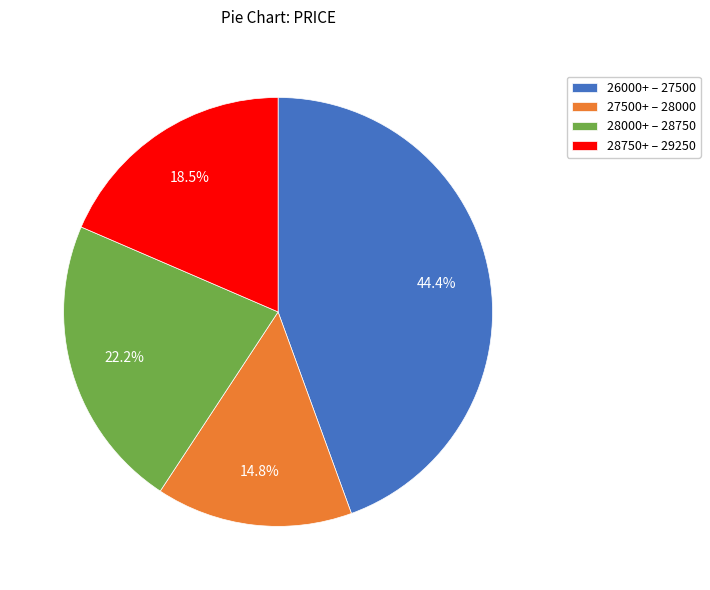

Approximately how many times larger is the value at 27500+ – 28000 compared to 26000+ – 27500?

0.3